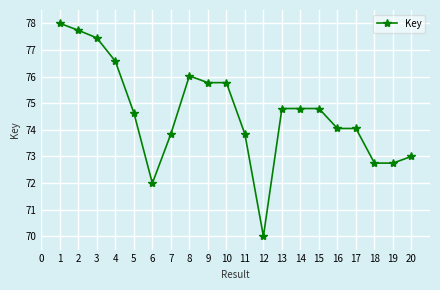

Which label corresponds to the smallest value in the chart?

12